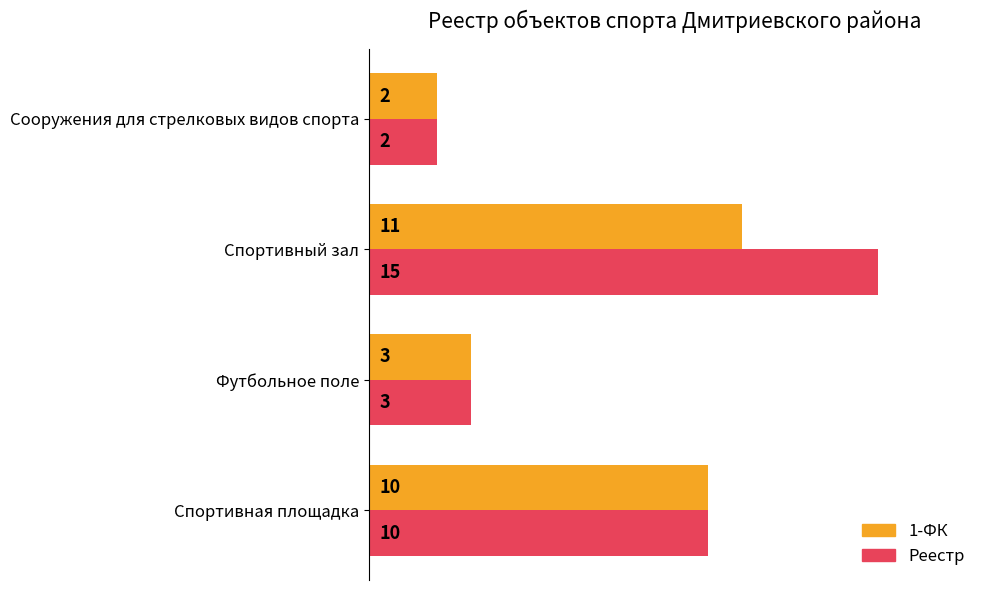

What are all the series names shown in the legend?

1-ФК, Реестр